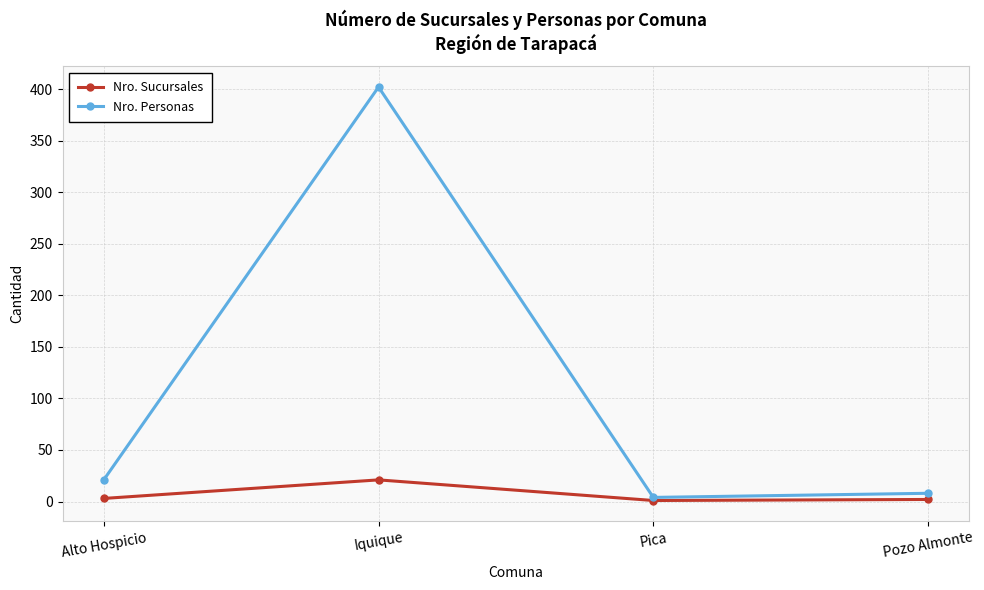

How many interior local valleys does the Nro. Personas series have?

1